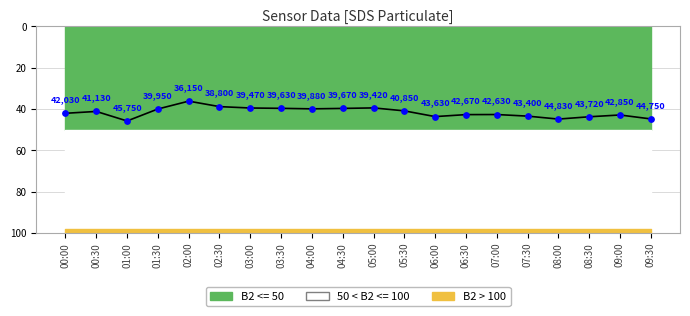

What is the ratio of the value at 06:30 to the value at 08:30?

1.0